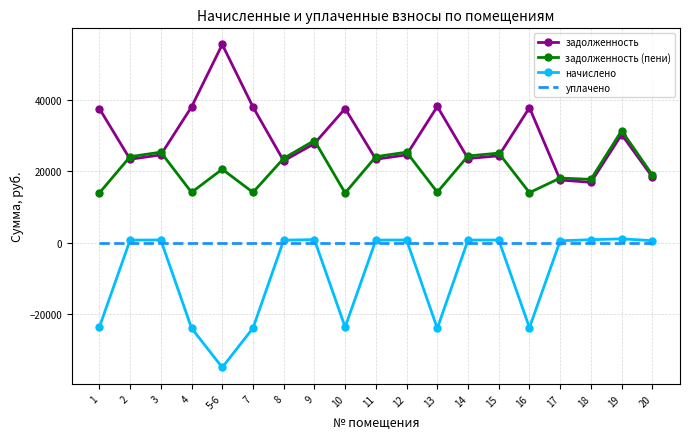

Rank the series by their average value, from lowest to highest.

начислено, уплачено, задолженность (пени), задолженность